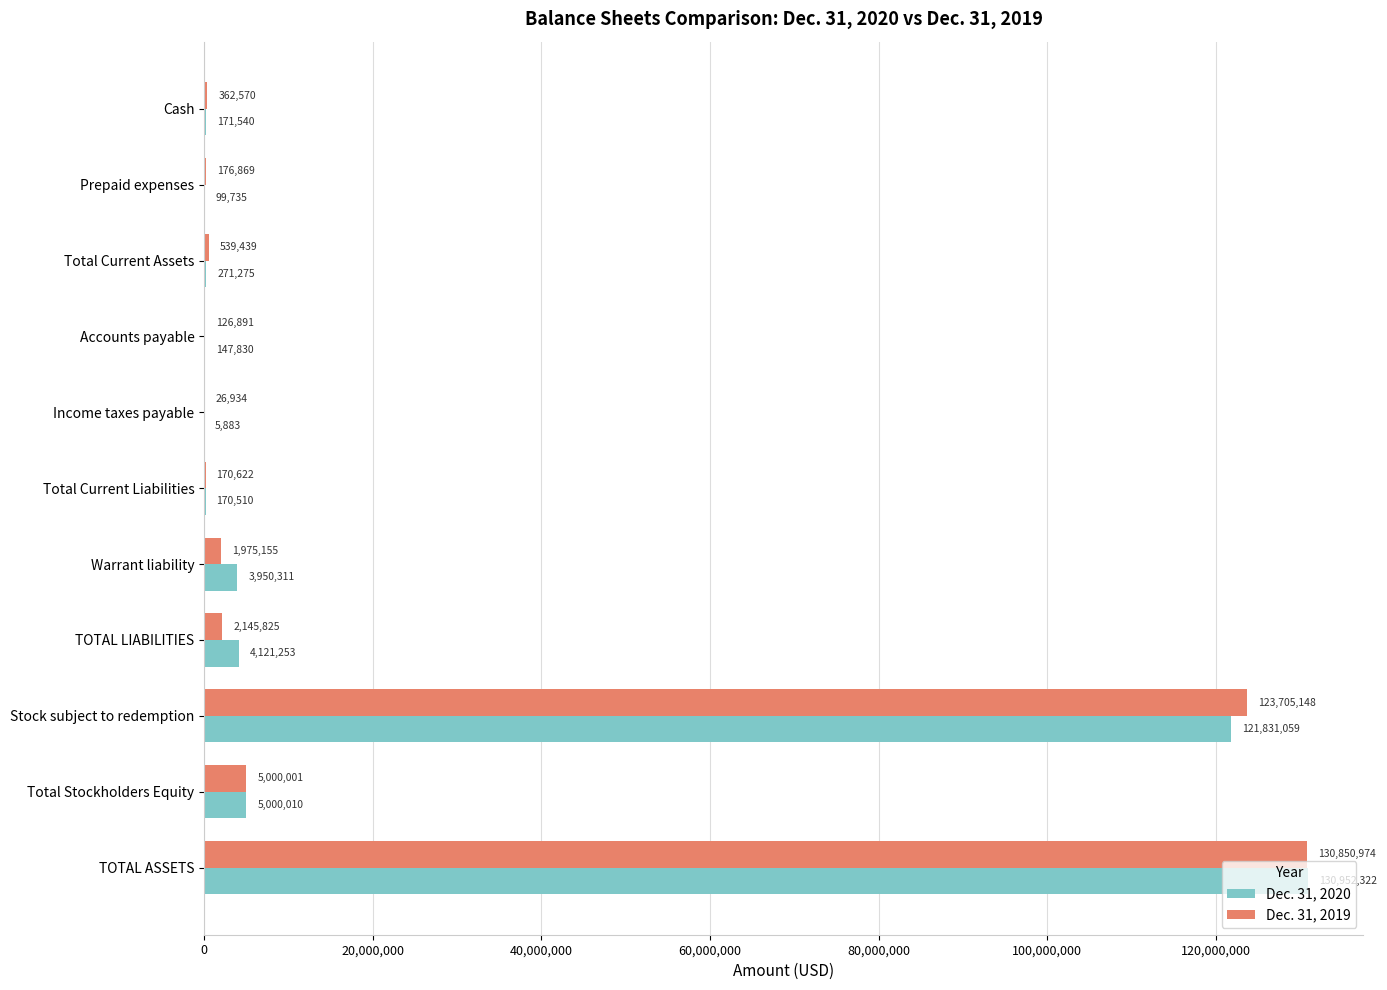

What is the sum of all Dec. 31, 2019 values?

265080428